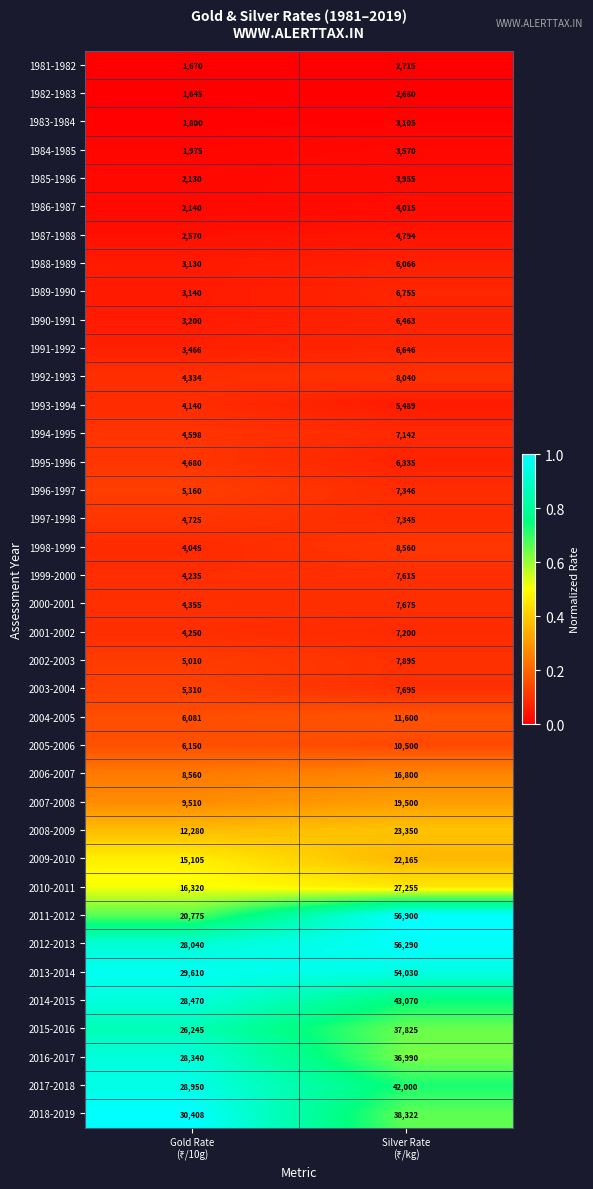

Which series has the widest spread of values?

2011-2012